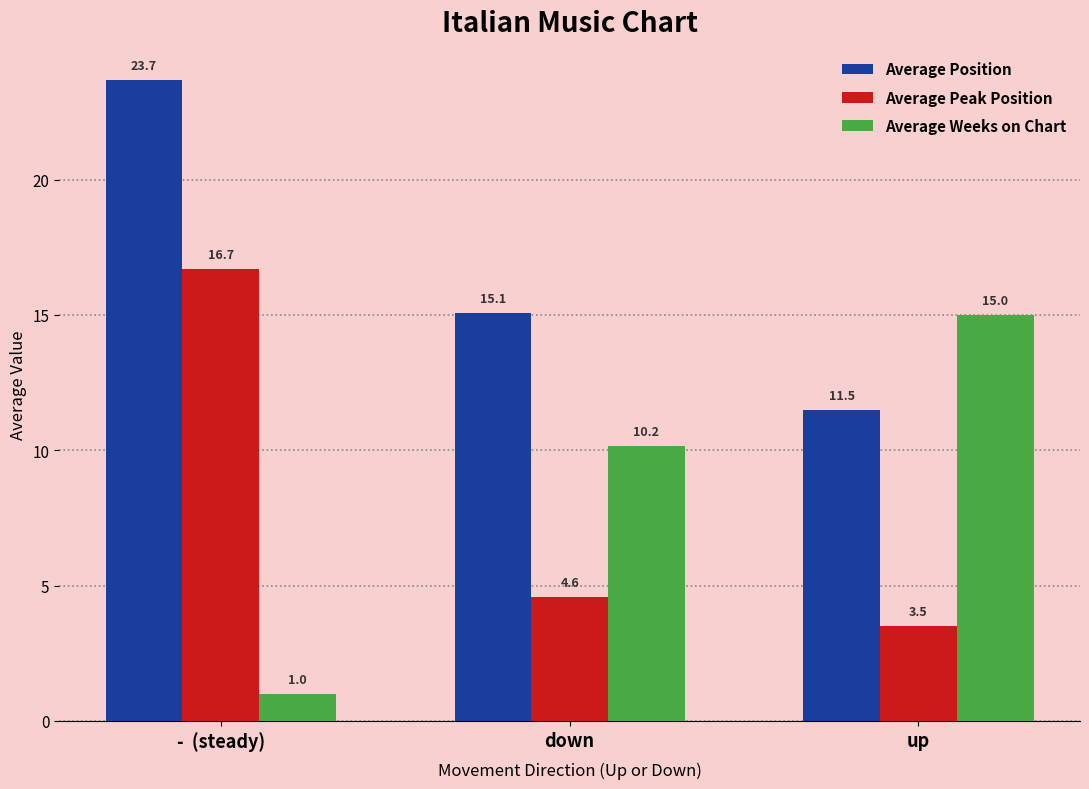

How many Average Weeks on Chart values are between 1 and 15?

3